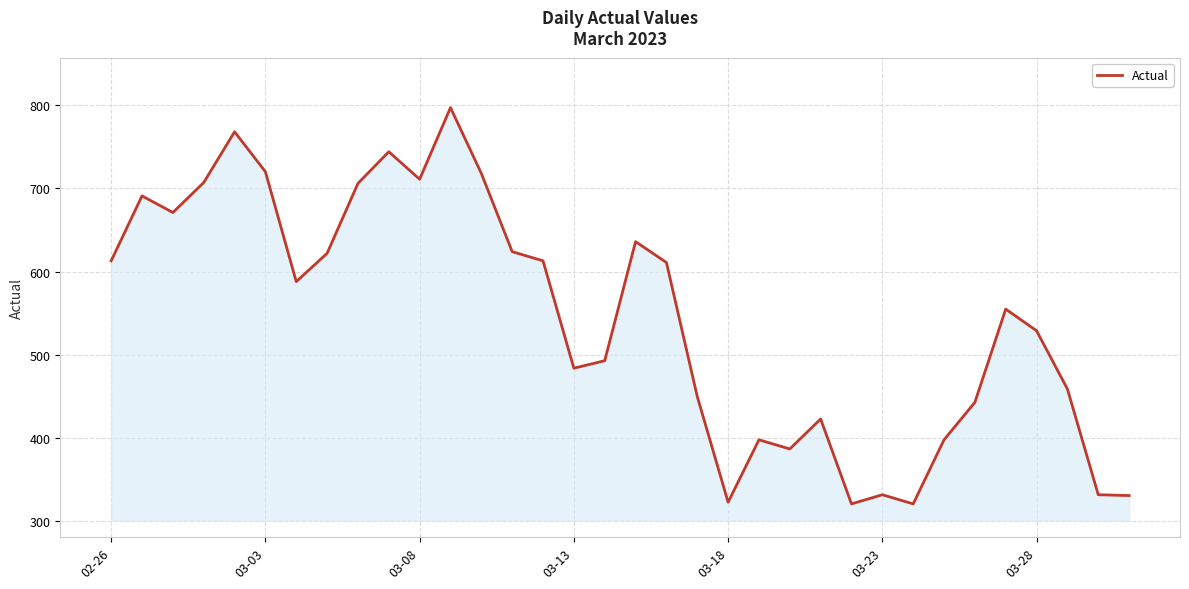

What is the greatest value displayed?

797